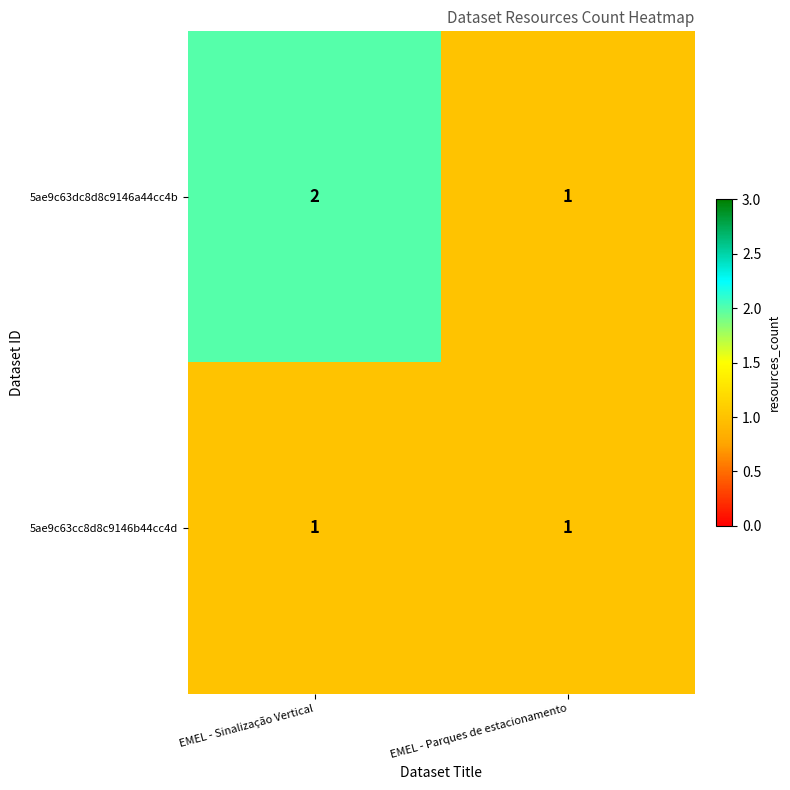

Between EMEL - Sinalização Vertical and EMEL - Parques de estacionamento, which series saw the biggest shift?

5ae9c63dc8d8c9146a44cc4b